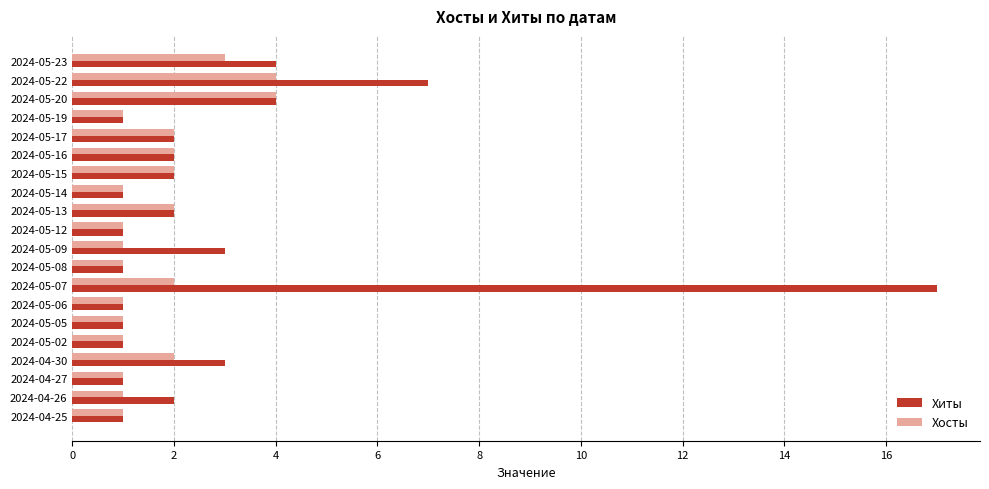

At which category is the sum across all series the highest?

2024-05-07